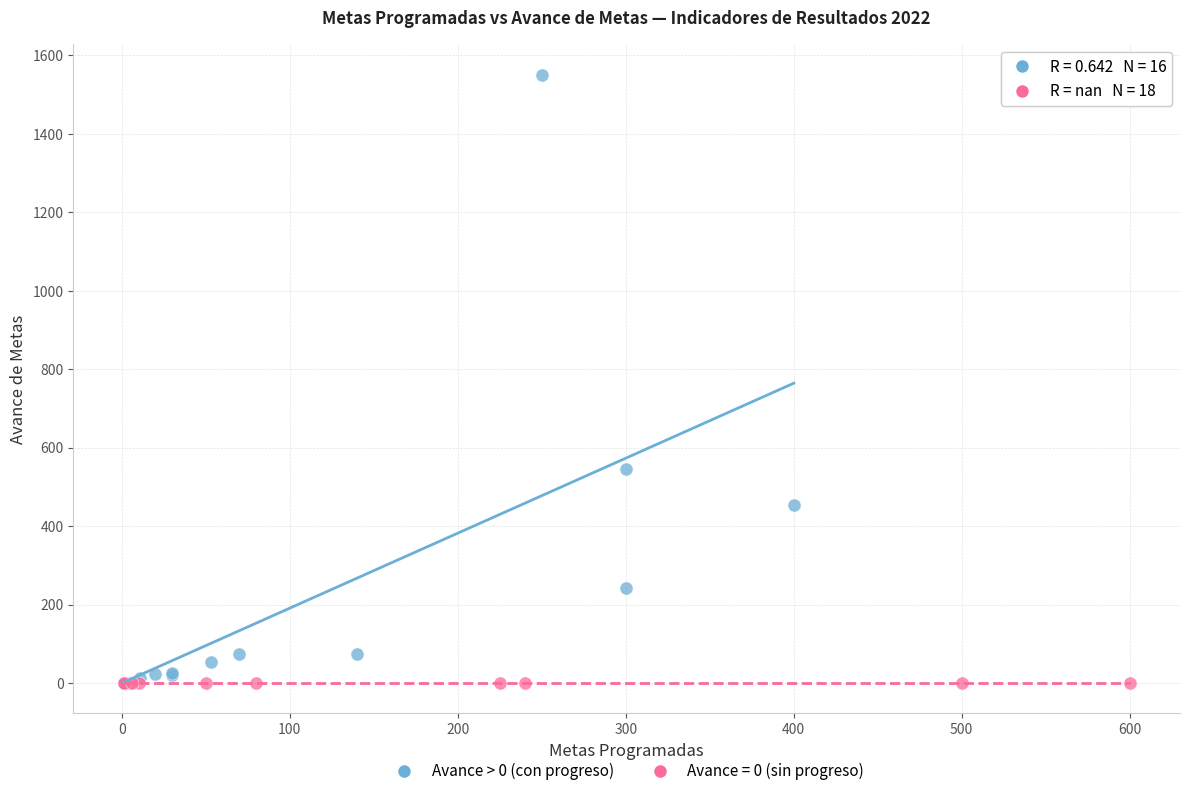

Which series contains the highest Y value?

Avance > 0 (con progreso)